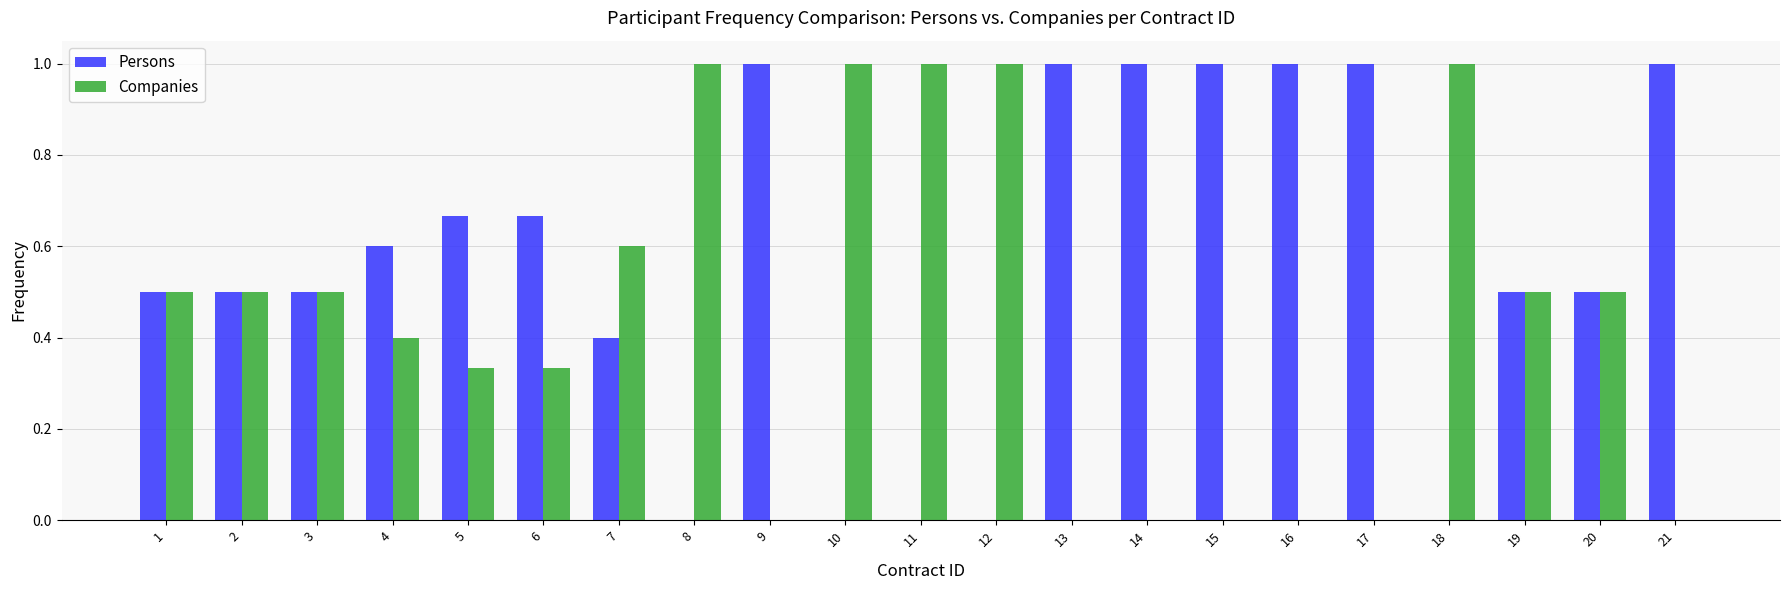

What is the sum of all Persons values?

11.8